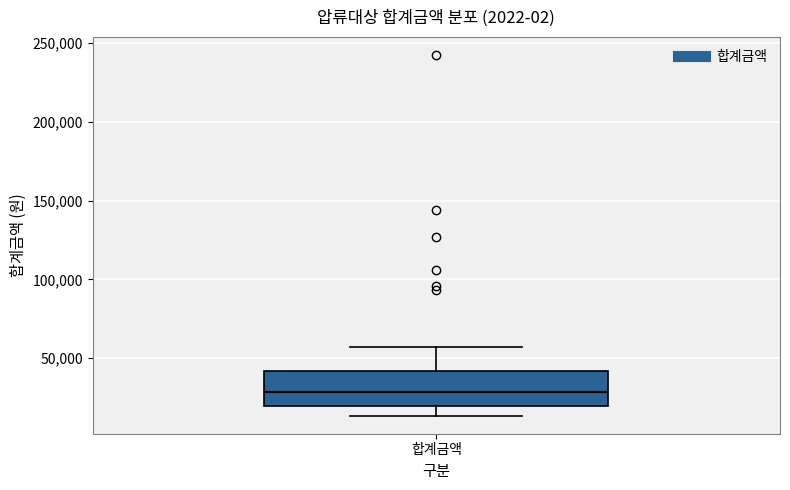

Where does the lower whisker of the box for 합계금액 end on the y-axis? The values are not printed on the chart, so give them approximately, as read against the axis.

15000